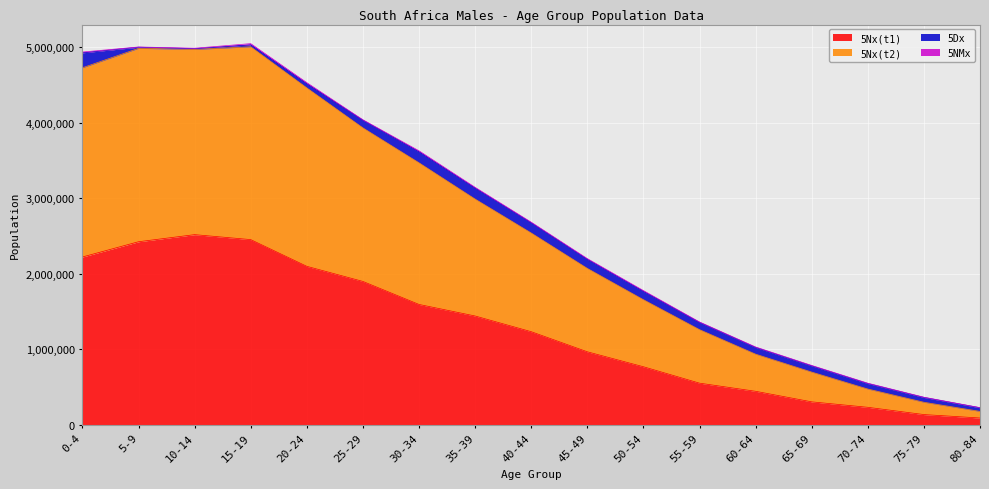

True or false: 5Nx(t1) and 5Nx(t2) cross at least once.

False